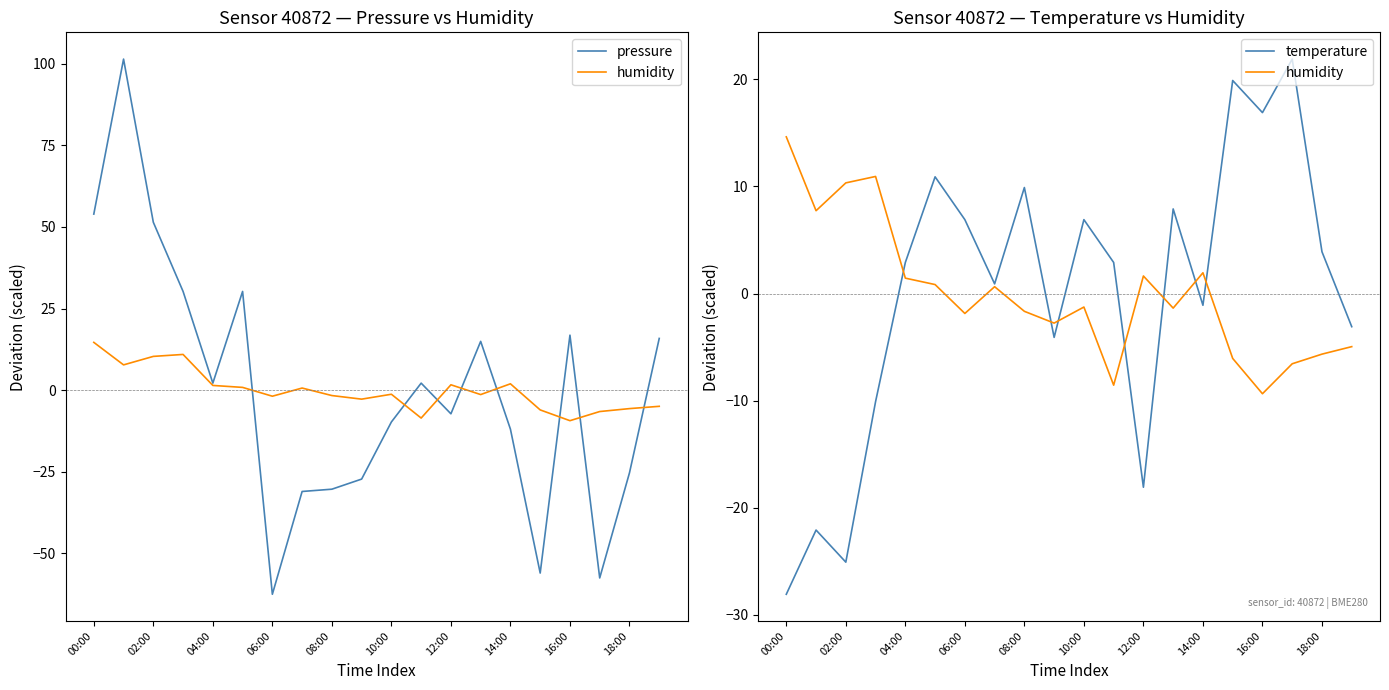

How many distinct data groups are displayed?

3